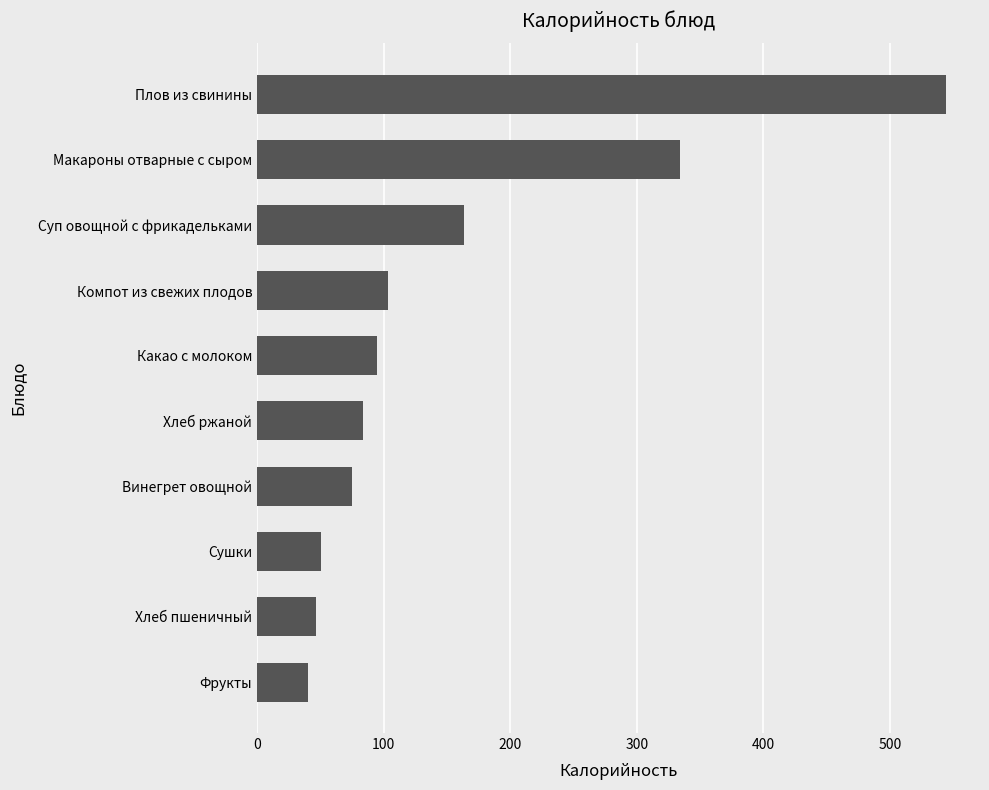

How many bars are there in total?

10